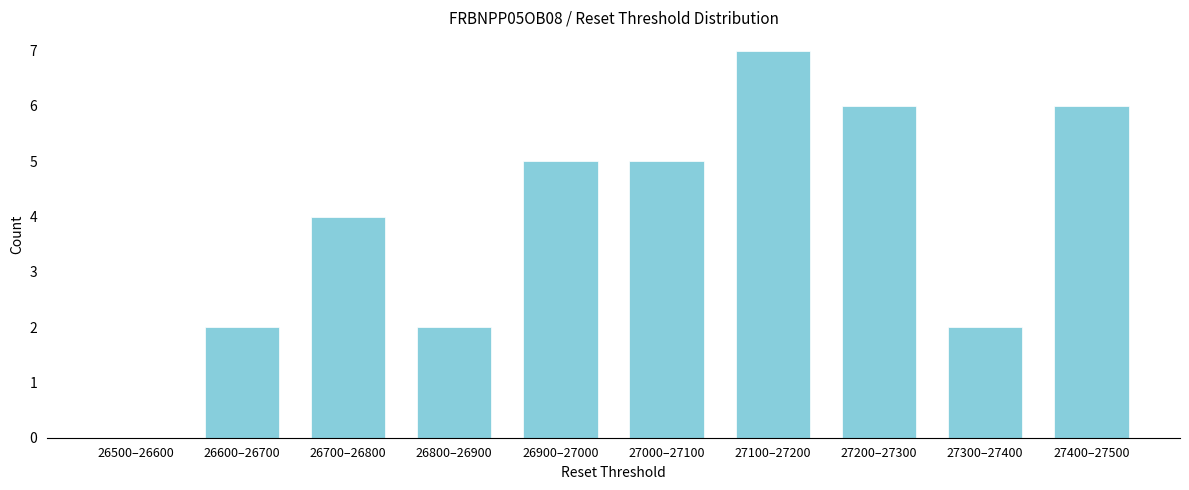

Reading left to right, transcribe all the data shown in this chart.

26500–26600=0	26600–26700=2	26700–26800=4	26800–26900=2	26900–27000=5	27000–27100=5	27100–27200=7	27200–27300=6	27300–27400=2	27400–27500=6